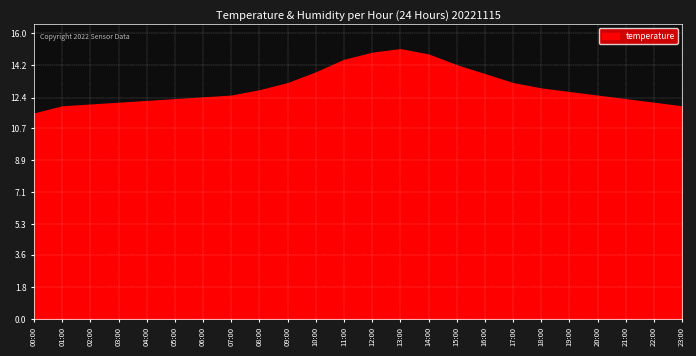

Which series has the widest spread of values?

temperature